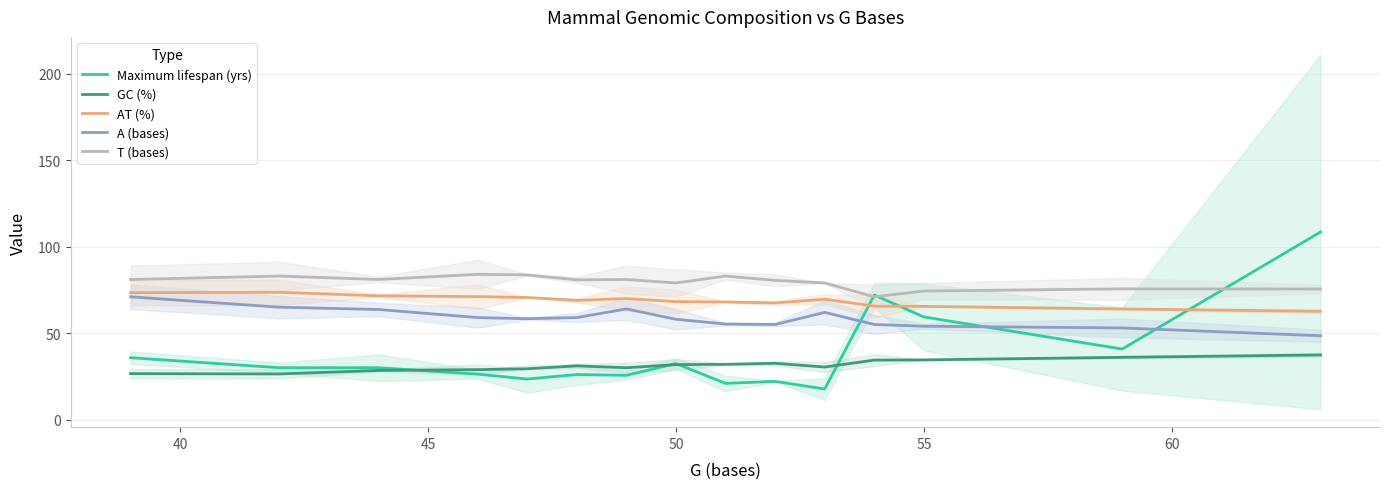

What is the lowest value of the Maximum lifespan (yrs) series?

17.7